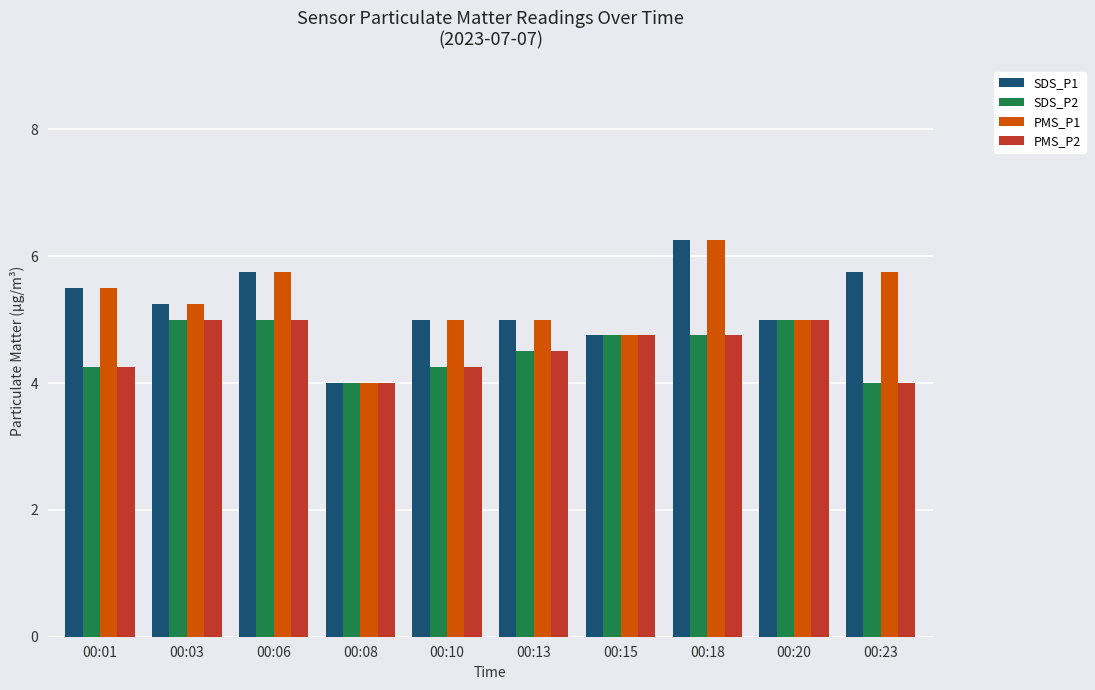

How many PMS_P1 values are between 5 and 6?

7